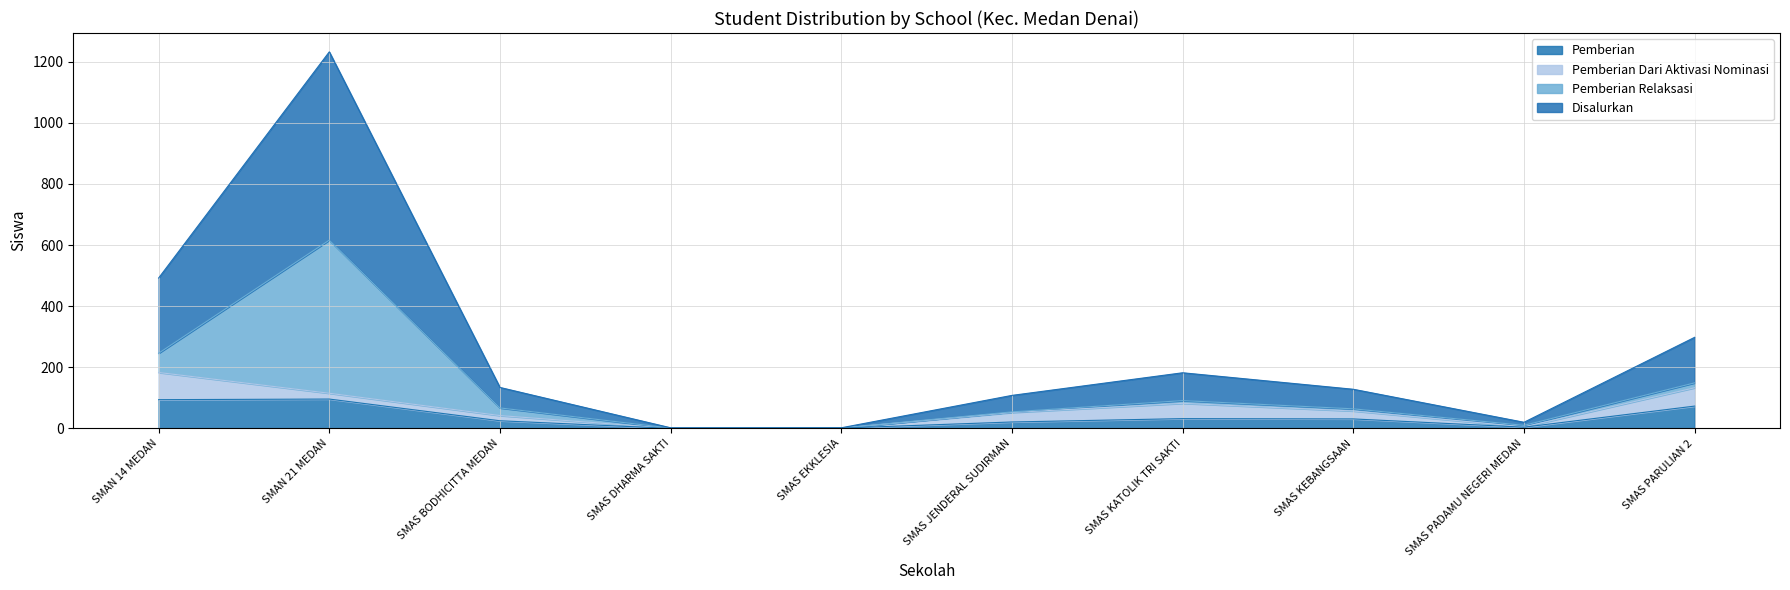

At which category is the sum across all series the highest?

SMAN 21 MEDAN